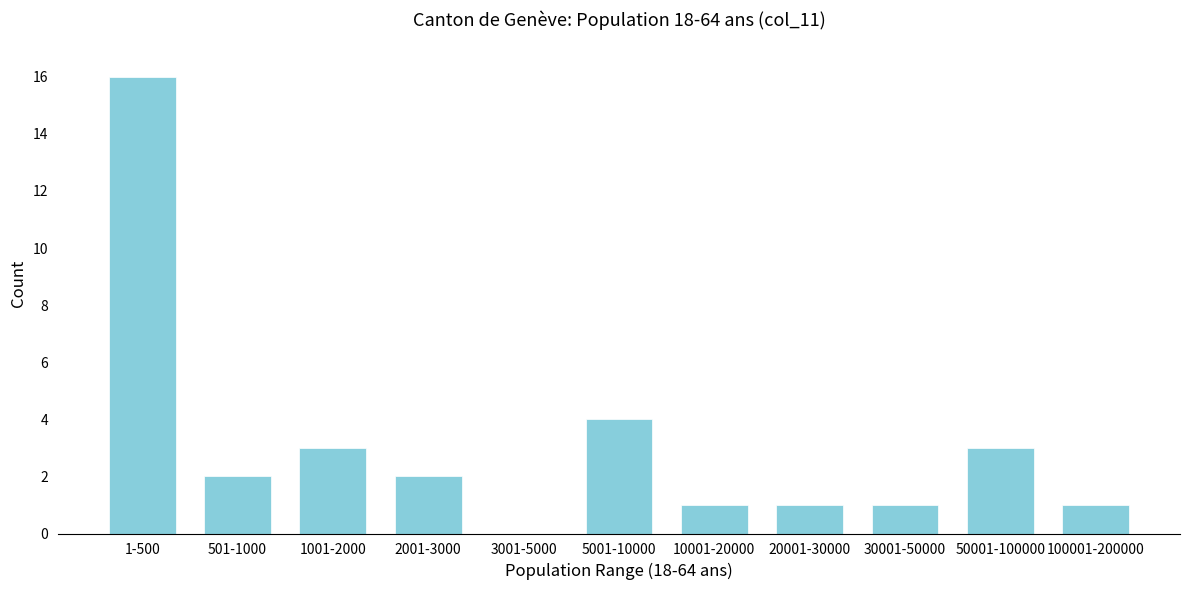

Reading left to right, what are all the values shown in this chart?

1-500=16	501-1000=2	1001-2000=3	2001-3000=2	3001-5000=0	5001-10000=4	10001-20000=1	20001-30000=1	30001-50000=1	50001-100000=3	100001-200000=1